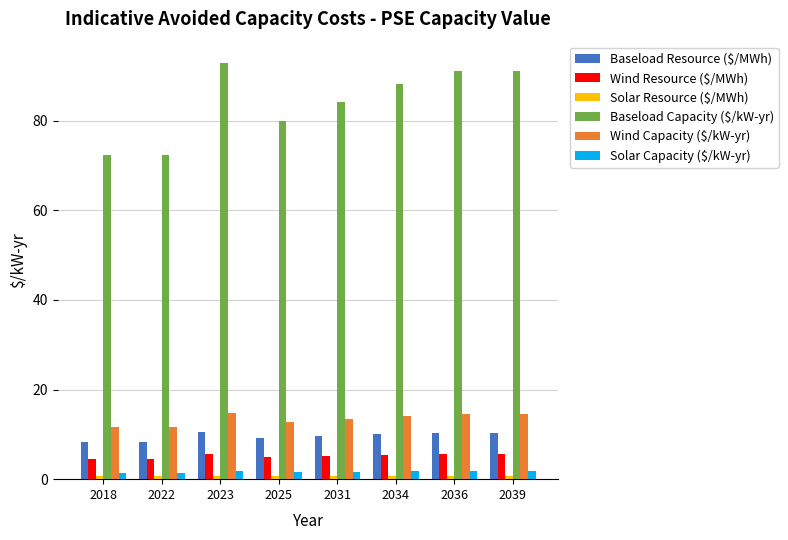

What is the minimum value shown in the chart?

0.6